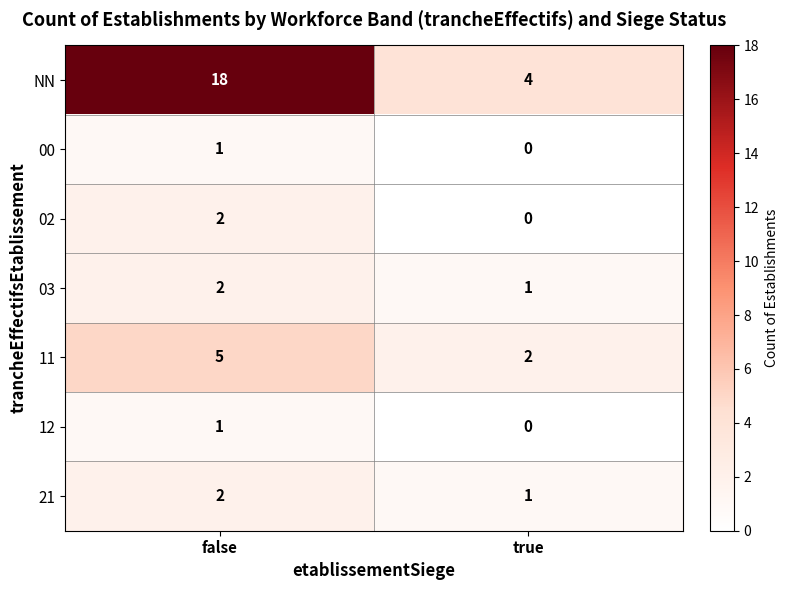

Count the number of categories in the chart.

2